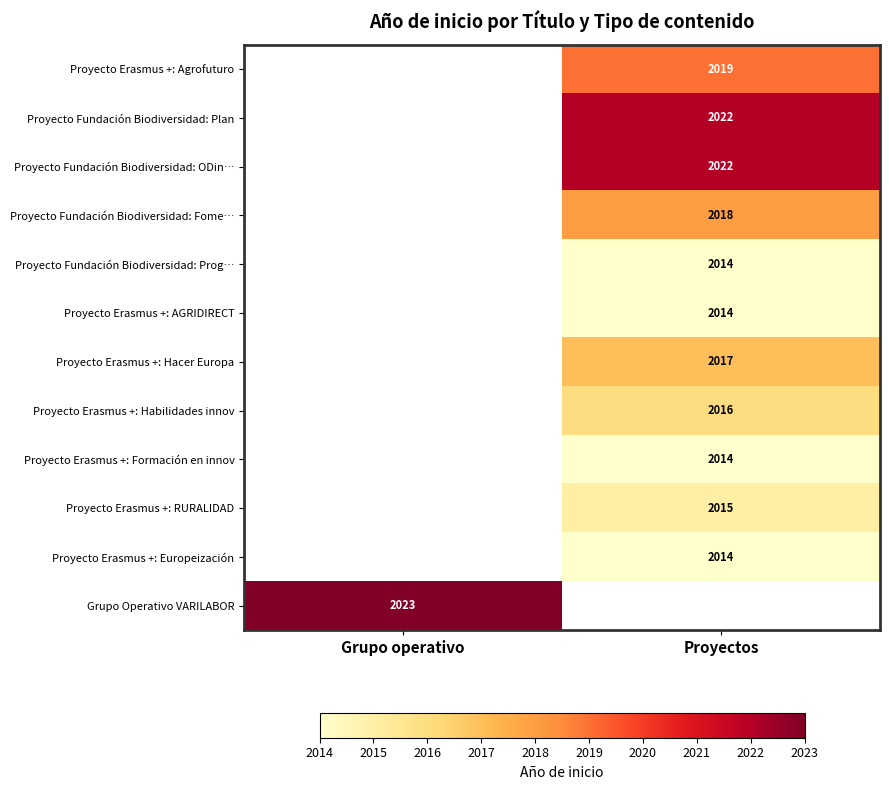

The value of Proyecto Fundación Biodiversidad: ODin… at Proyectos is 3265. True or false?

False